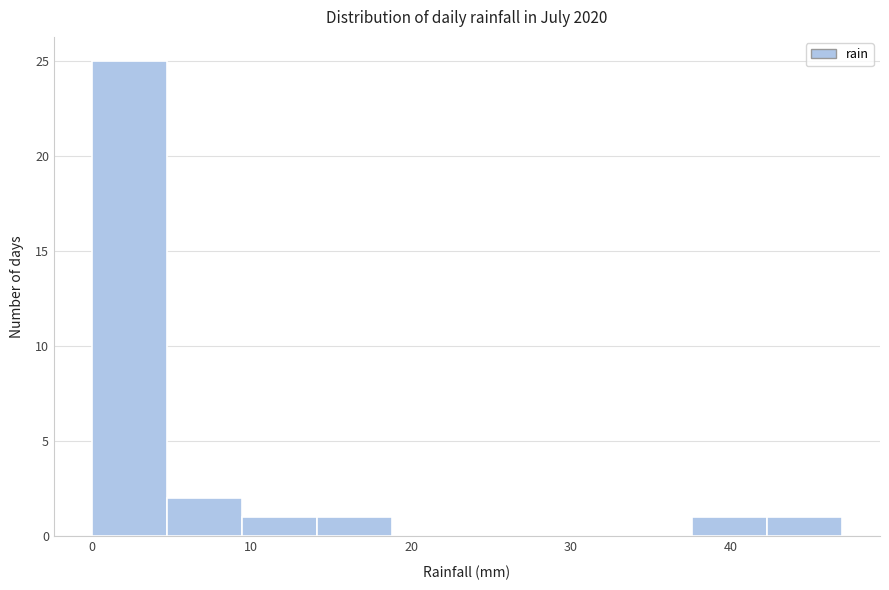

Reading left to right, transcribe this chart: for each bar, give the range it covers on the x-axis and its height. Neither the bar edges nor the heights are printed on the chart, so give them approximately, as read against the axes.

0.0 to 4.7: 25
4.7 to 9.4: 2
9.4 to 14.1: 1
14.1 to 18.8: 1
18.8 to 23.5: 0
23.5 to 28.2: 0
28.2 to 32.9: 0
32.9 to 37.6: 0
37.6 to 42.3: 1
42.3 to 47.0: 1